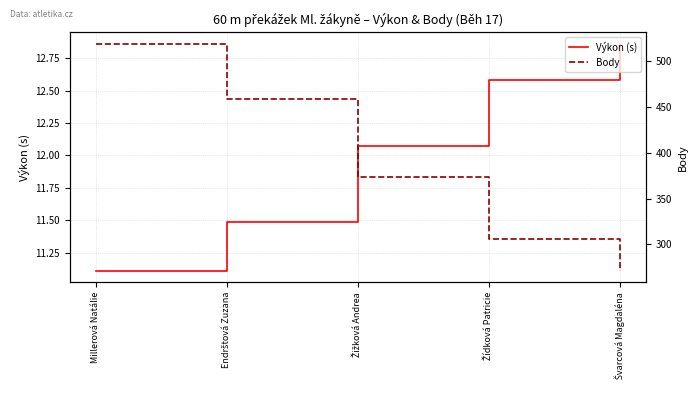

The value of Body at Žižková Andrea is 374.0. True or false?

True